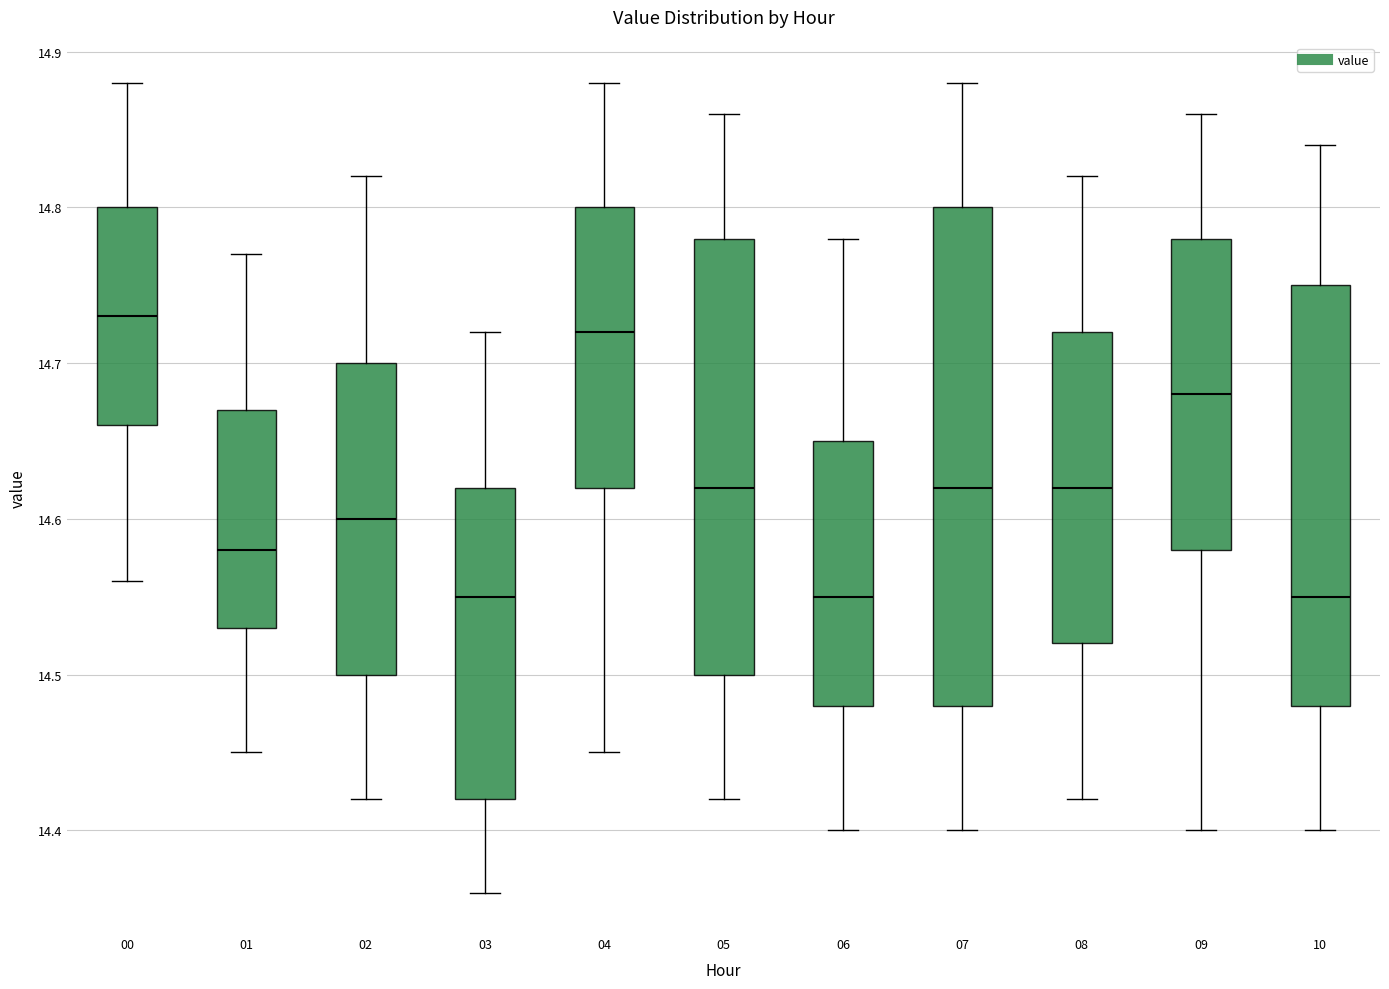

Reading left to right, read every box against the y-axis: the position of its median line, the range the box covers, and the ends of its whiskers. The values are not printed on the chart, so give them approximately, as read against the axis.

00: median 14.73, box 14.66 to 14.80, whiskers 14.56 to 14.88
01: median 14.58, box 14.53 to 14.67, whiskers 14.45 to 14.77
02: median 14.60, box 14.50 to 14.70, whiskers 14.42 to 14.82
03: median 14.55, box 14.42 to 14.62, whiskers 14.36 to 14.72
04: median 14.72, box 14.62 to 14.80, whiskers 14.45 to 14.88
05: median 14.62, box 14.50 to 14.78, whiskers 14.42 to 14.86
06: median 14.55, box 14.48 to 14.65, whiskers 14.40 to 14.78
07: median 14.62, box 14.48 to 14.80, whiskers 14.40 to 14.88
08: median 14.62, box 14.52 to 14.72, whiskers 14.42 to 14.82
09: median 14.68, box 14.58 to 14.78, whiskers 14.40 to 14.86
10: median 14.55, box 14.48 to 14.75, whiskers 14.40 to 14.84